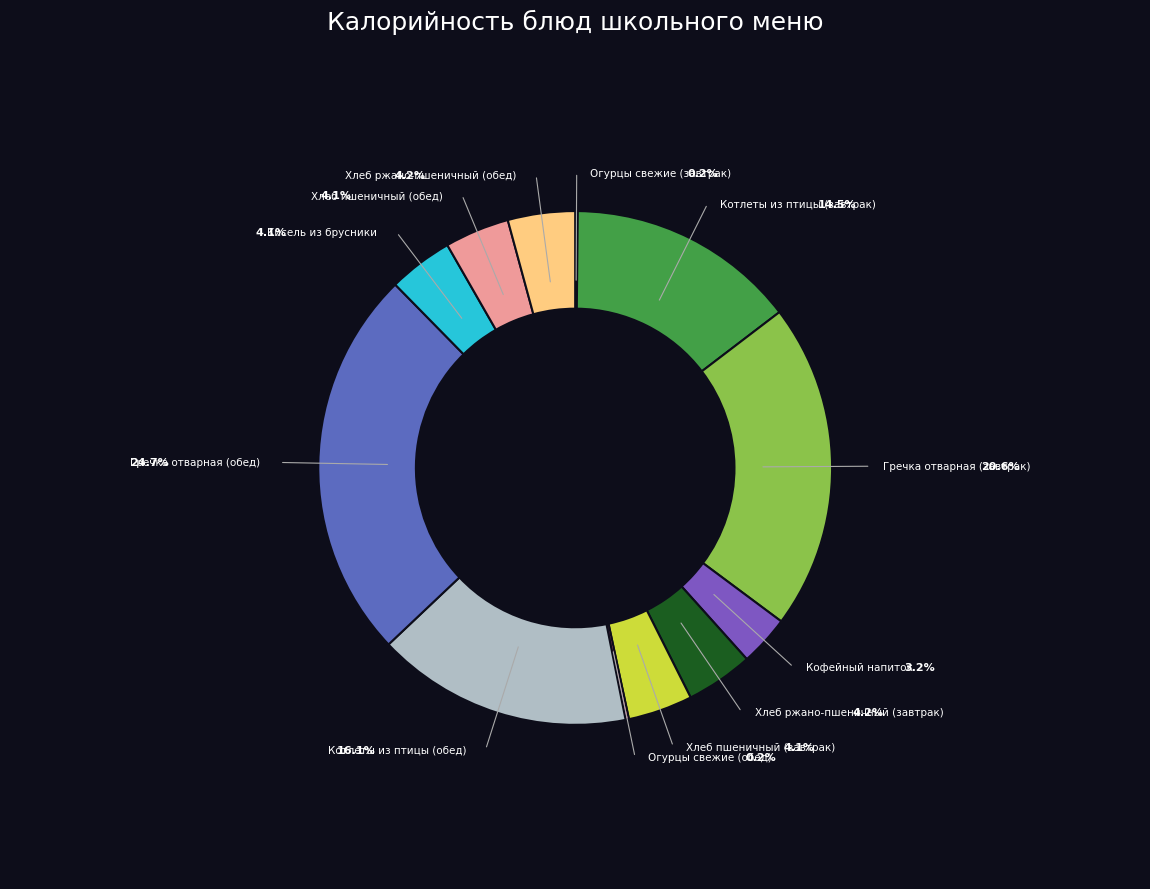

To the nearest percent, what portion does Котлеты из птицы (завтрак) represent?

14%